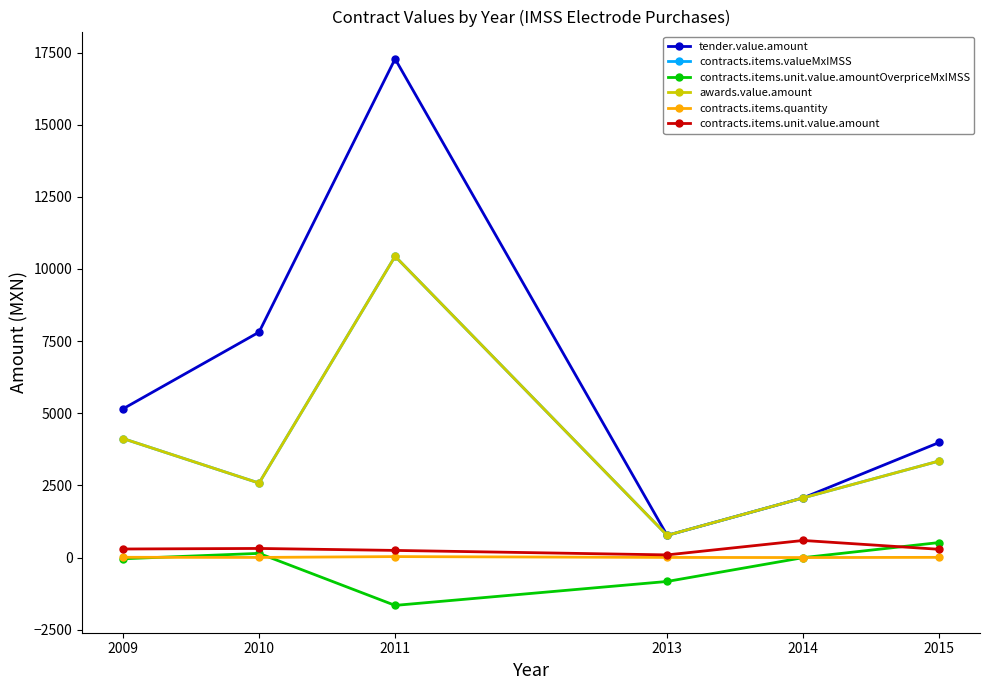

True or false: contracts.items.unit.value.amountOverpriceMxIMSS has a value of 147.7 at 2010.

True